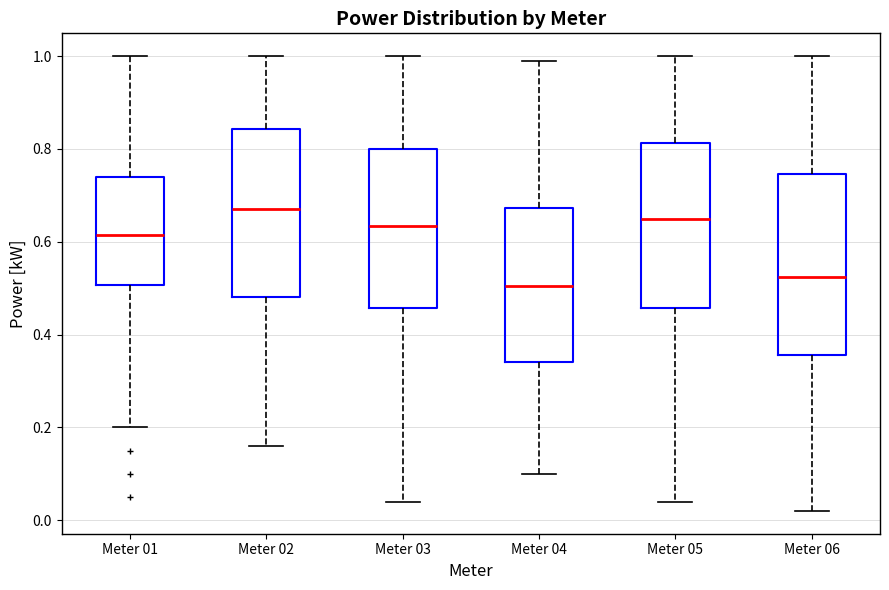

Comparing the boxes themselves (not the whiskers), which one is the tallest?

Meter 06